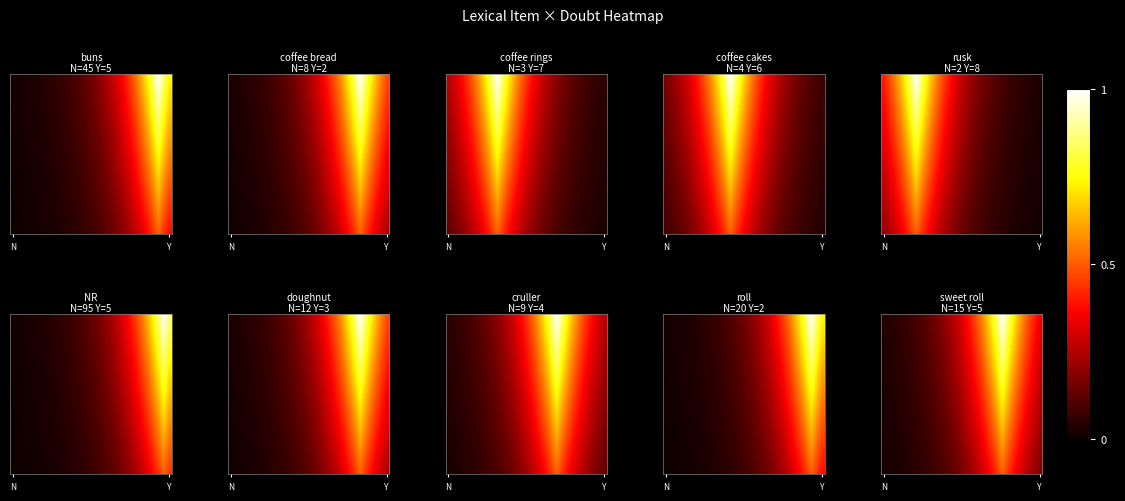

Between 27 and 9, which is larger?

27